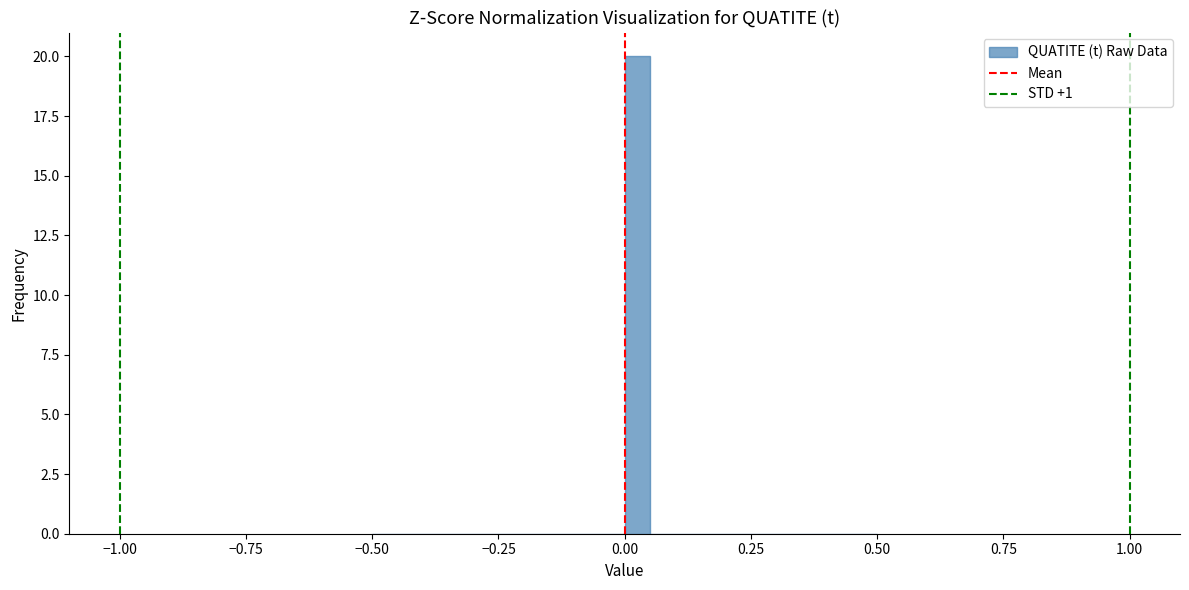

Around what value on the x-axis is the tallest bar? Give the approximate position of its centre, as read against the axis.

0.05